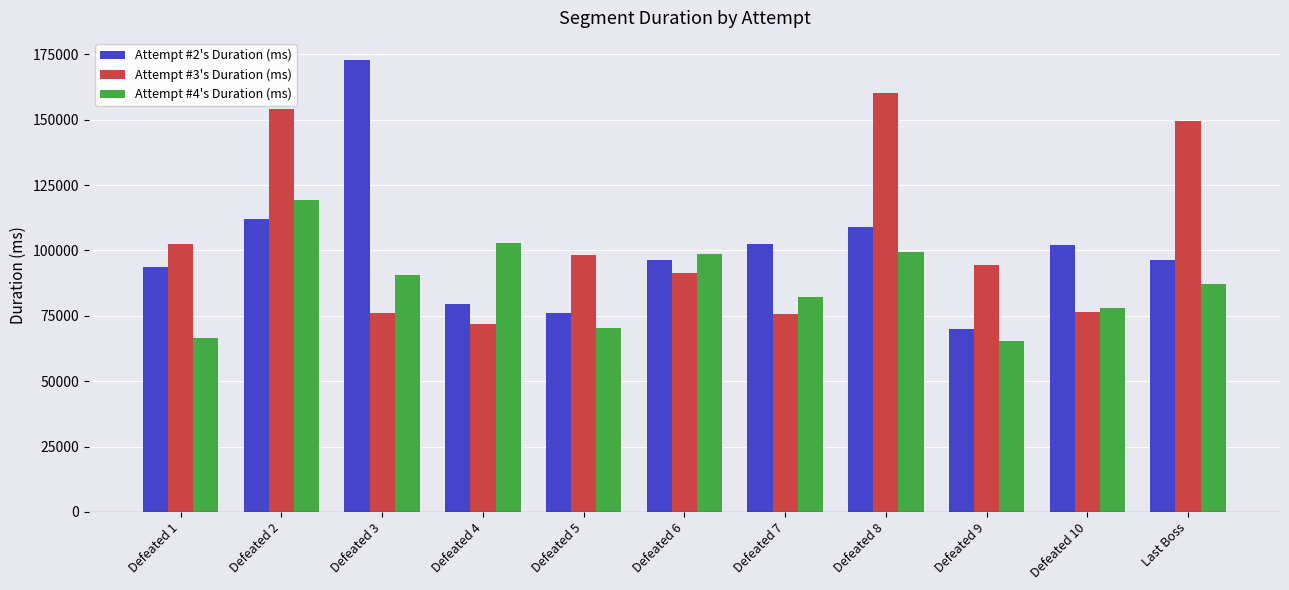

What is the sum of all Attempt #4's Duration (ms) values?

961202